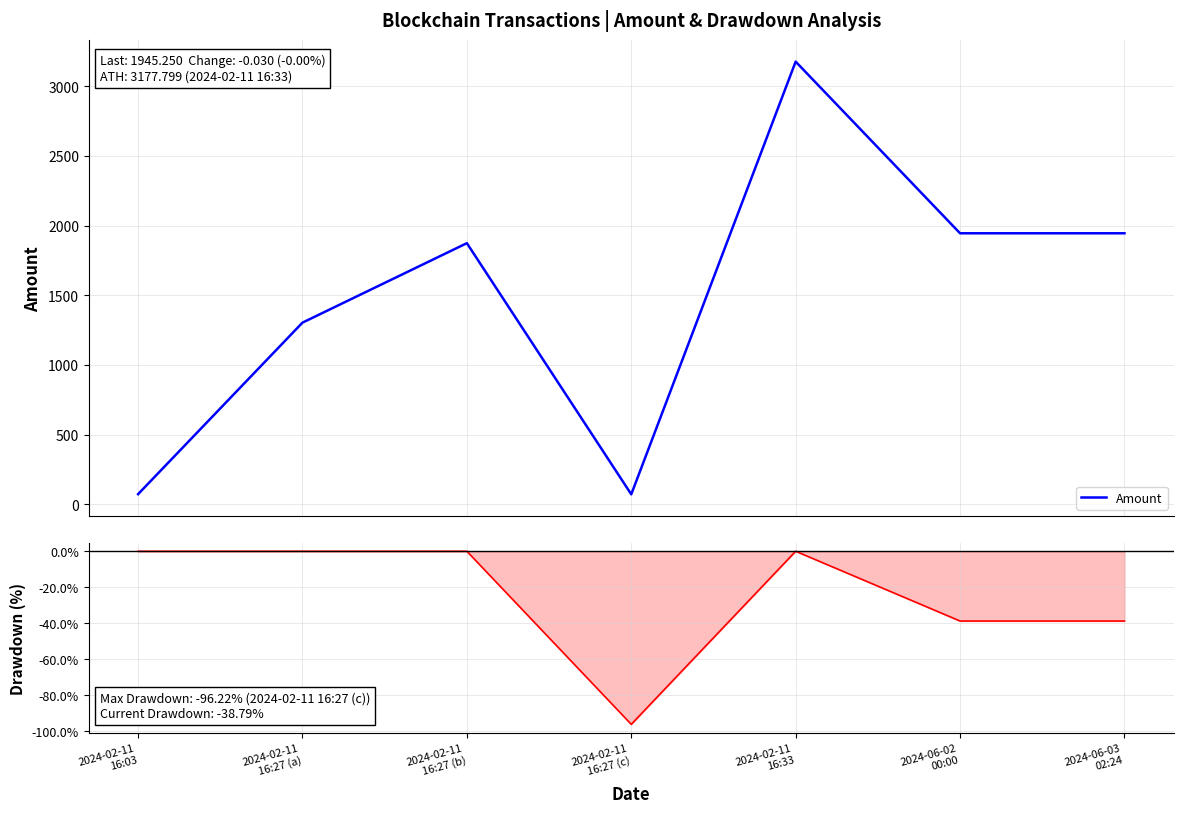

Which series has the widest spread of values?

Amount